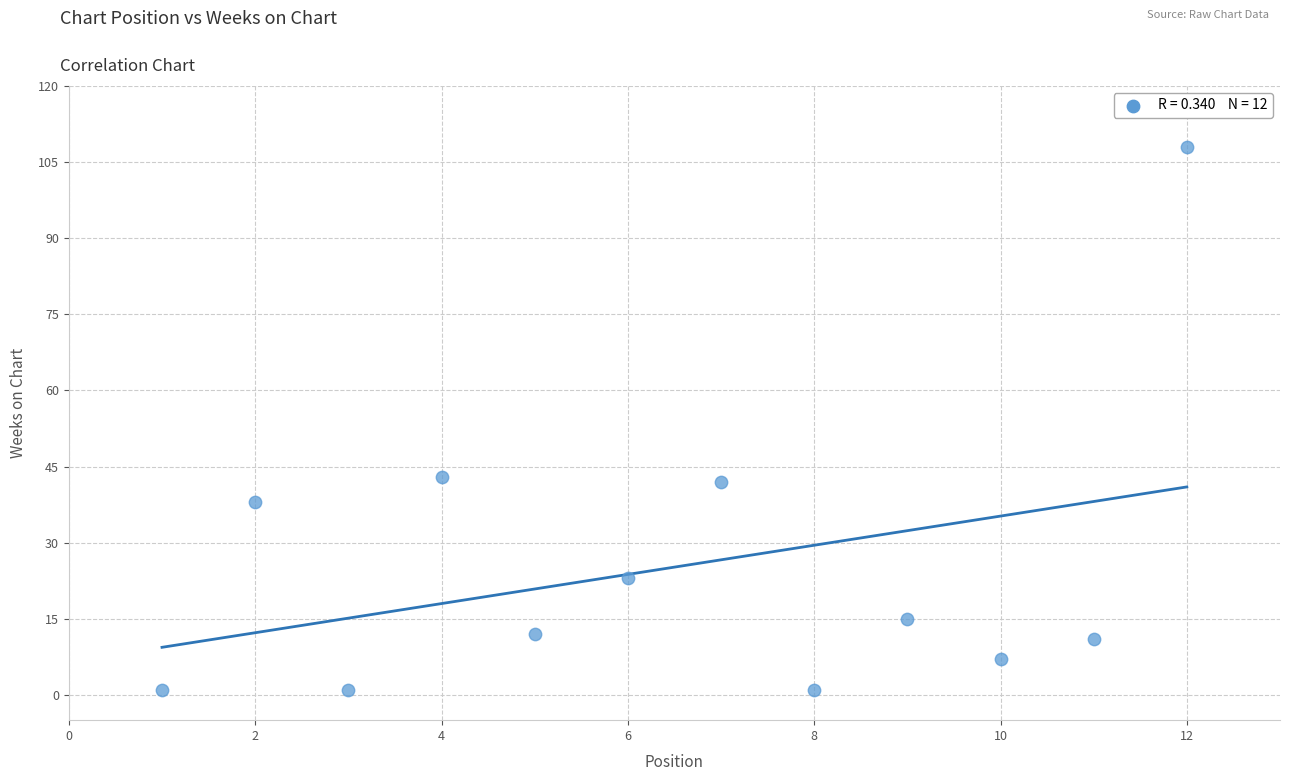

What is the range of Y values (max minus min)?

107